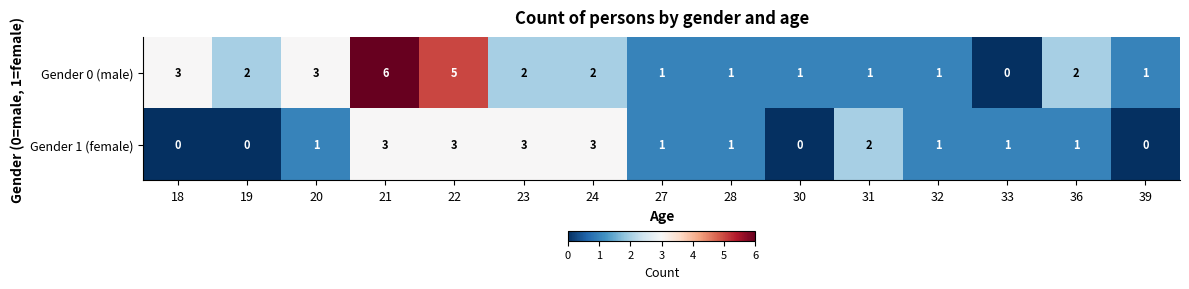

What is the greatest value displayed?

6